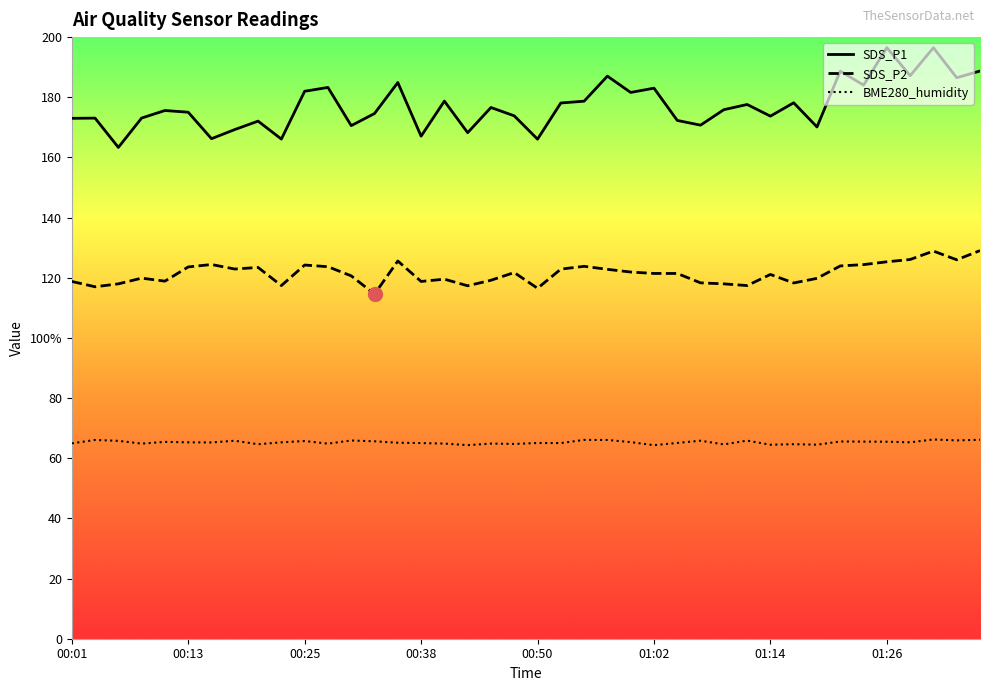

Read the SDS_P2 value at 16.

119.5